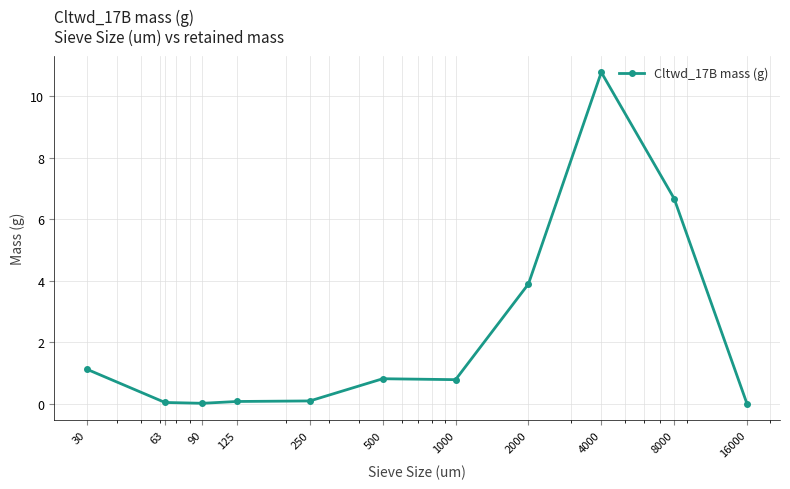

What is the maximum value shown in the chart?

10.8